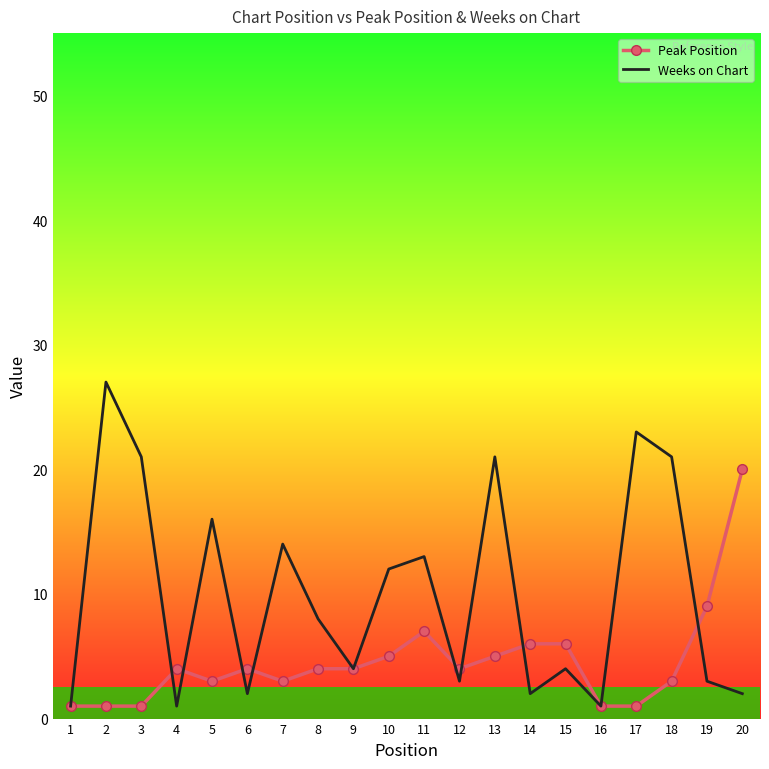

Is the value of Peak Position at 15 greater than the value of Weeks on Chart at 11?

No